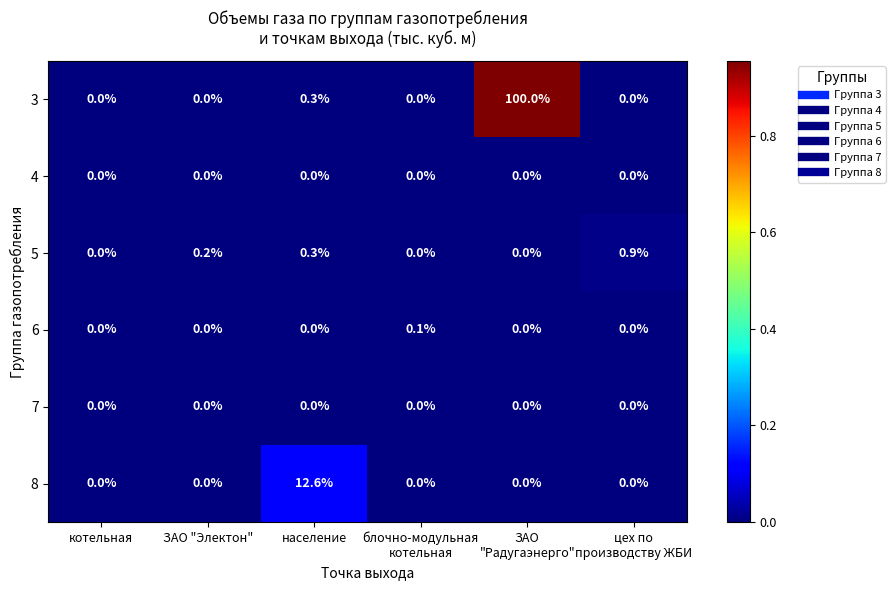

True or false: 8 has a value of 17.9 at население.

False